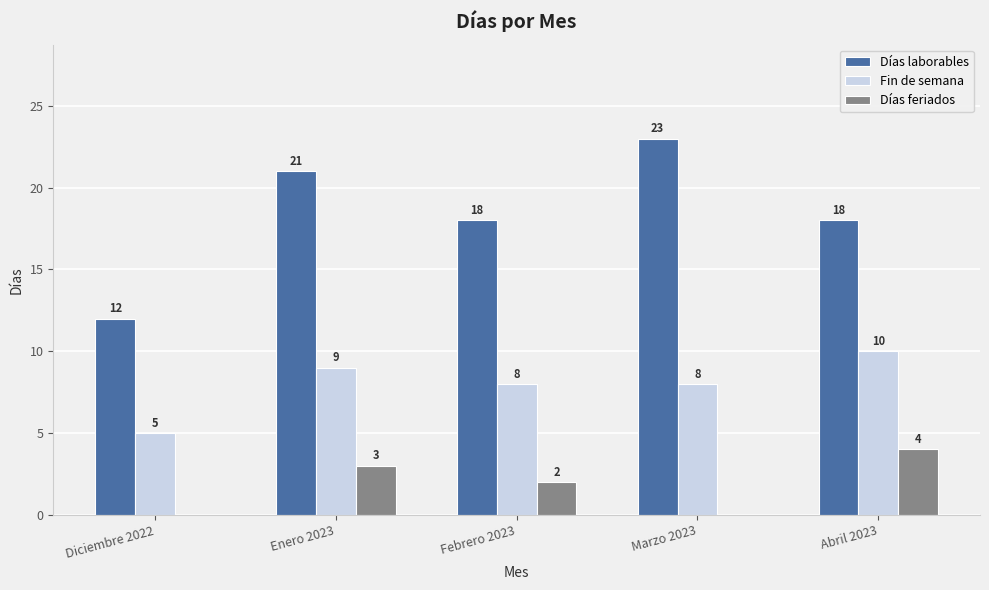

What is the sum of all Fin de semana values?

40